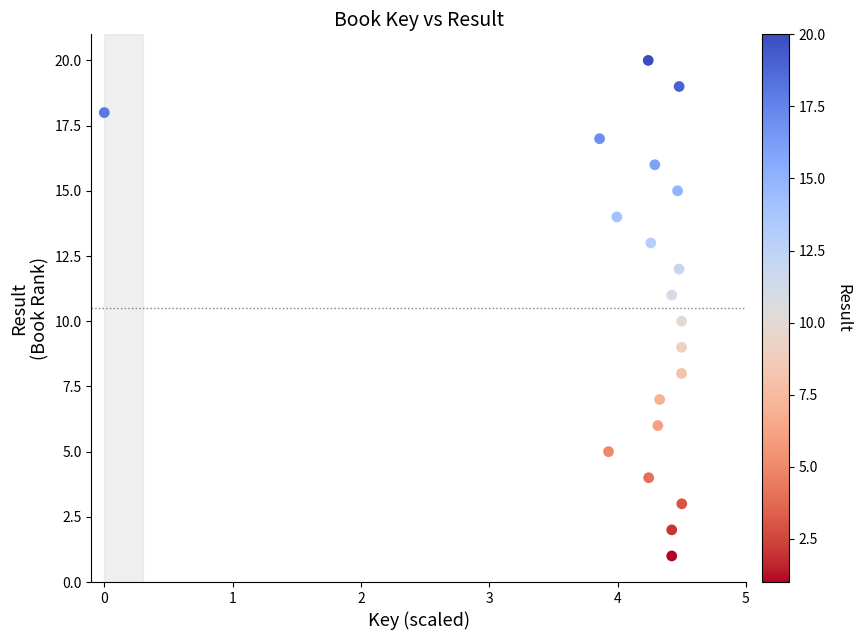

What is the range of Y values (max minus min)?

19